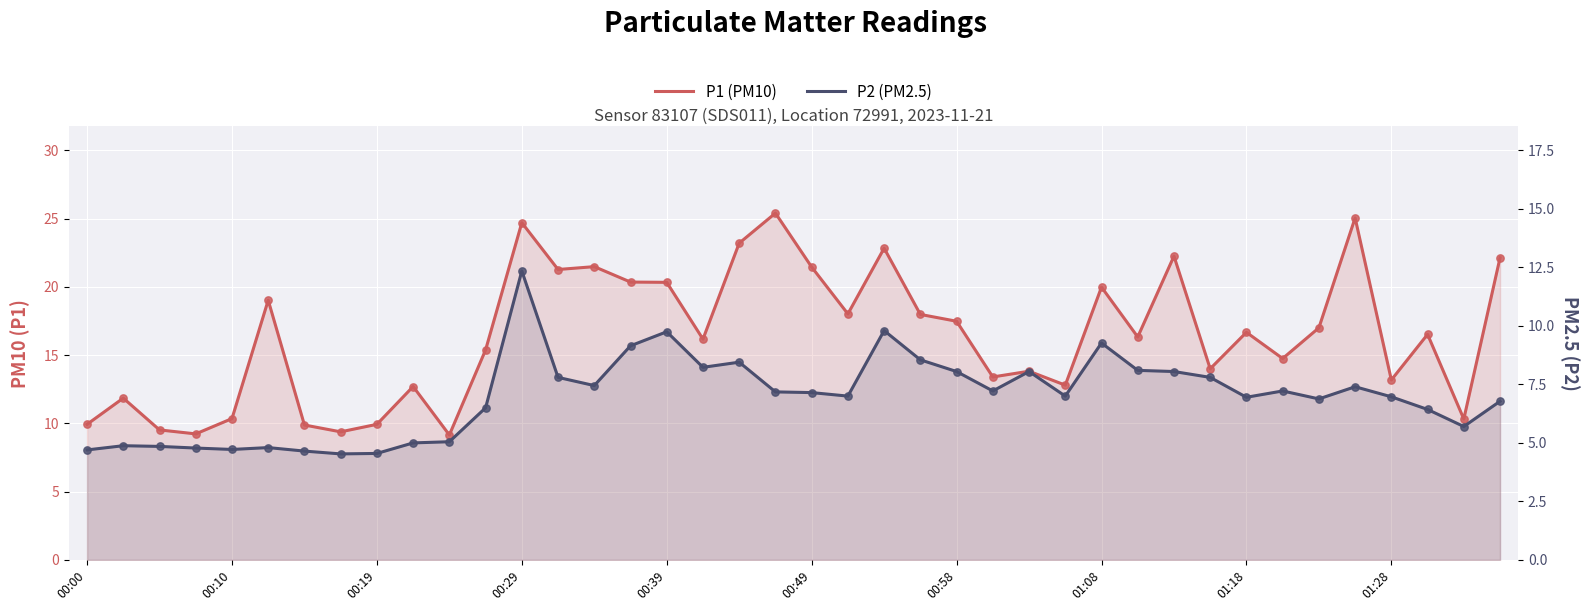

Which series contains the highest Y value?

P1 (PM10)